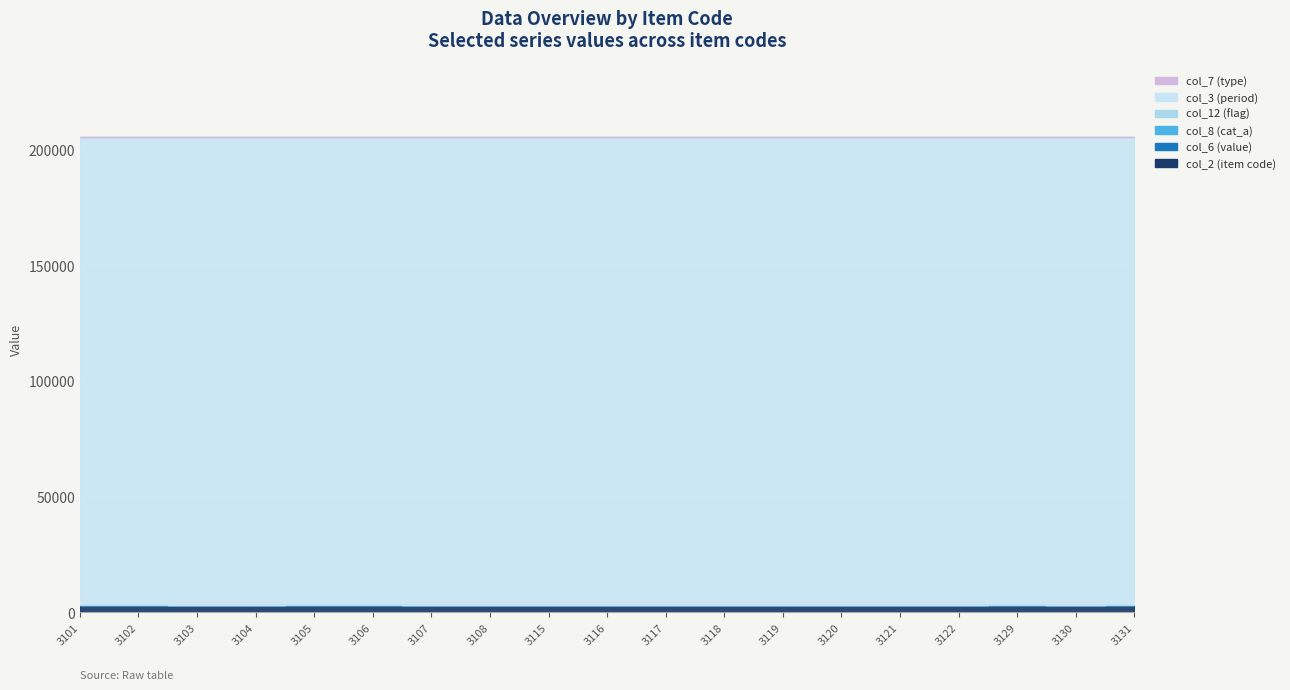

What is the difference between the col_8 (cat_a) values at 3130 and 3106?

13